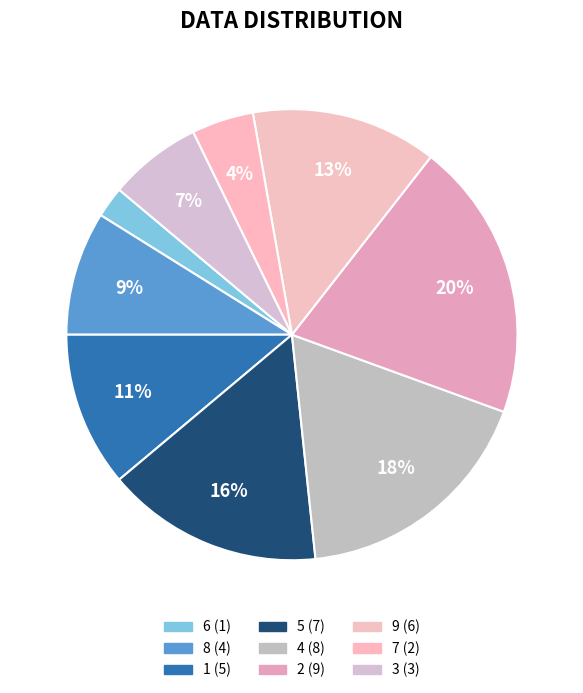

What is the ratio of the value at 5 to the value at 9?

1.2